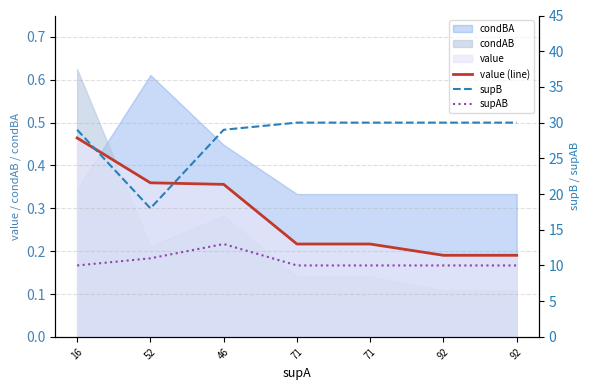

What is the highest value of the value (line) series?

0.5